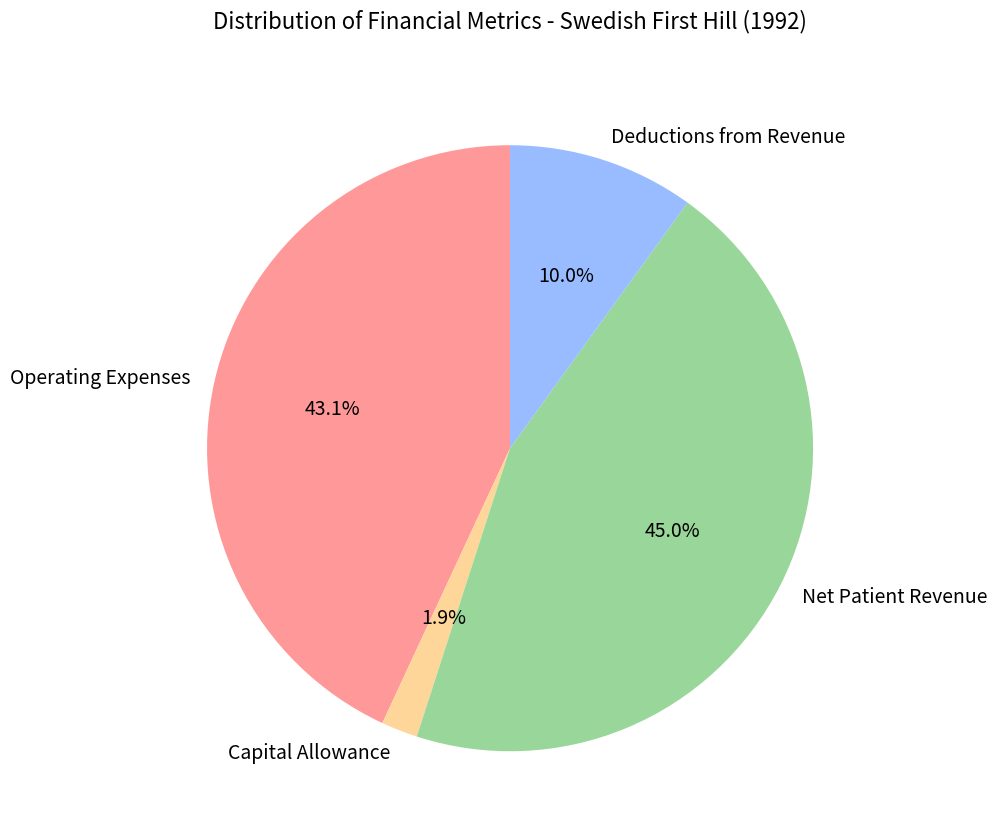

What percentage do Operating Expenses and Net Patient Revenue together represent?

88.1%